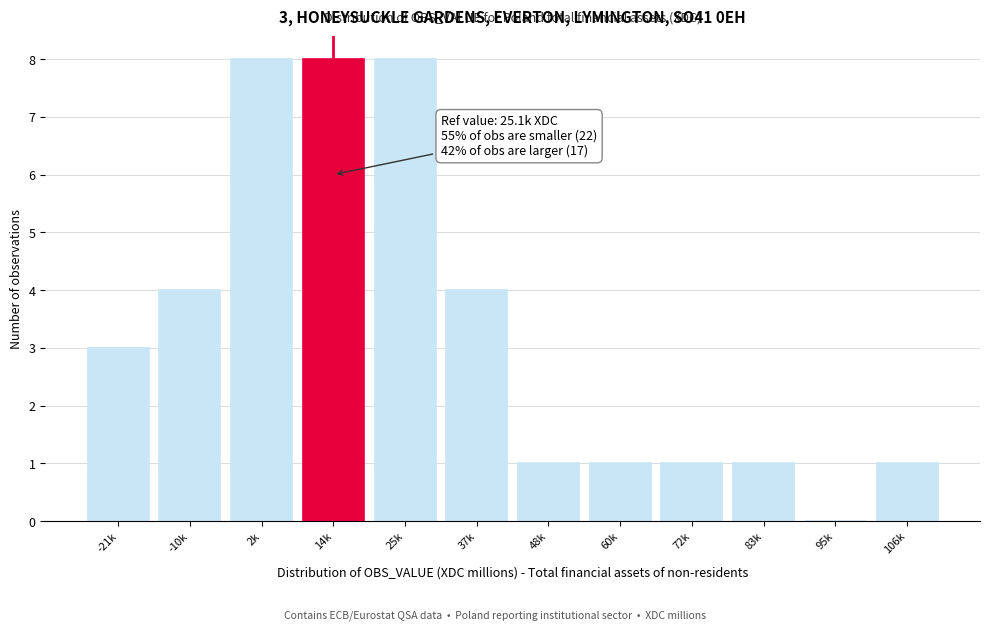

Reading right to left, what are all the values shown in this chart?

106k=1	95k=0	83k=1	72k=1	60k=1	48k=1	37k=4	25k=8	14k=8	2k=8	-10k=4	-21k=3